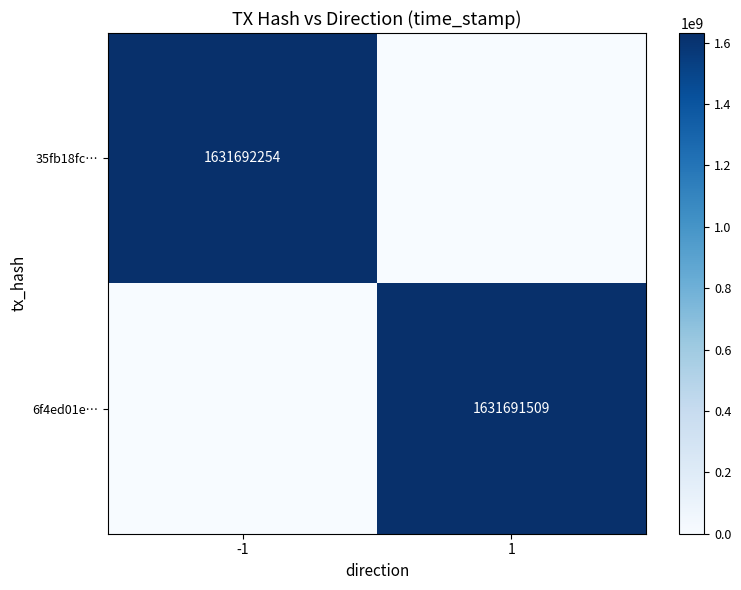

What is the spread (max minus min) of values at 1?

1631691509